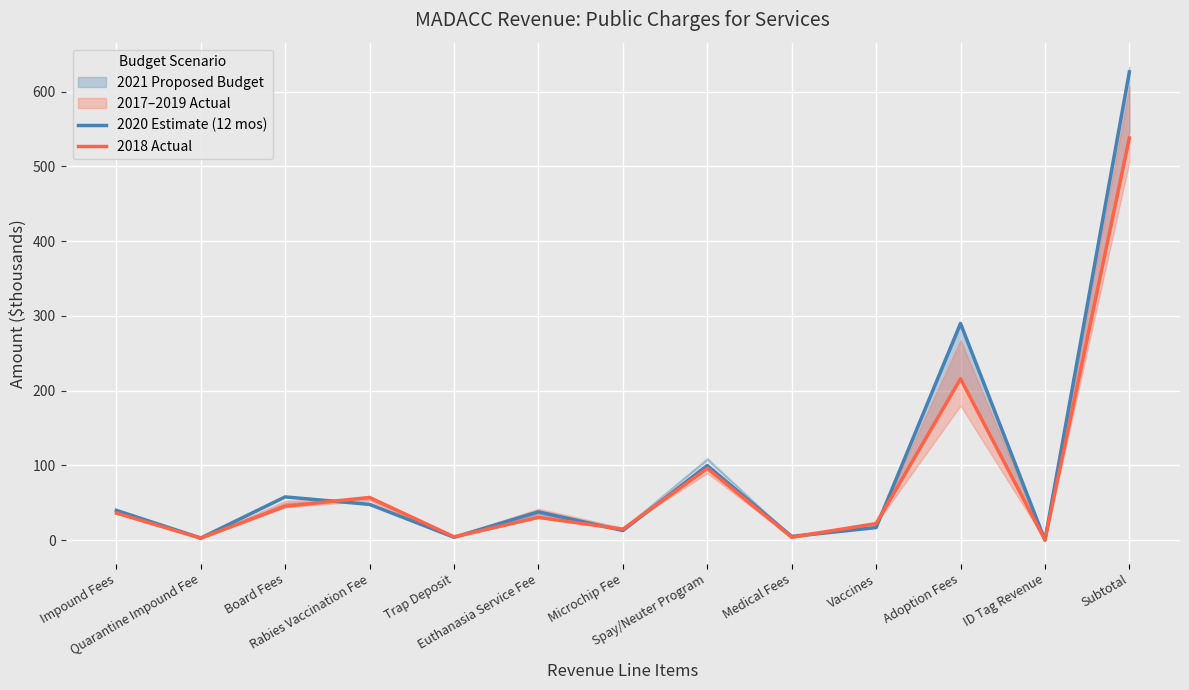

How many times do 2020 Estimate (12 mos) and 2018 Actual cross each other?

8